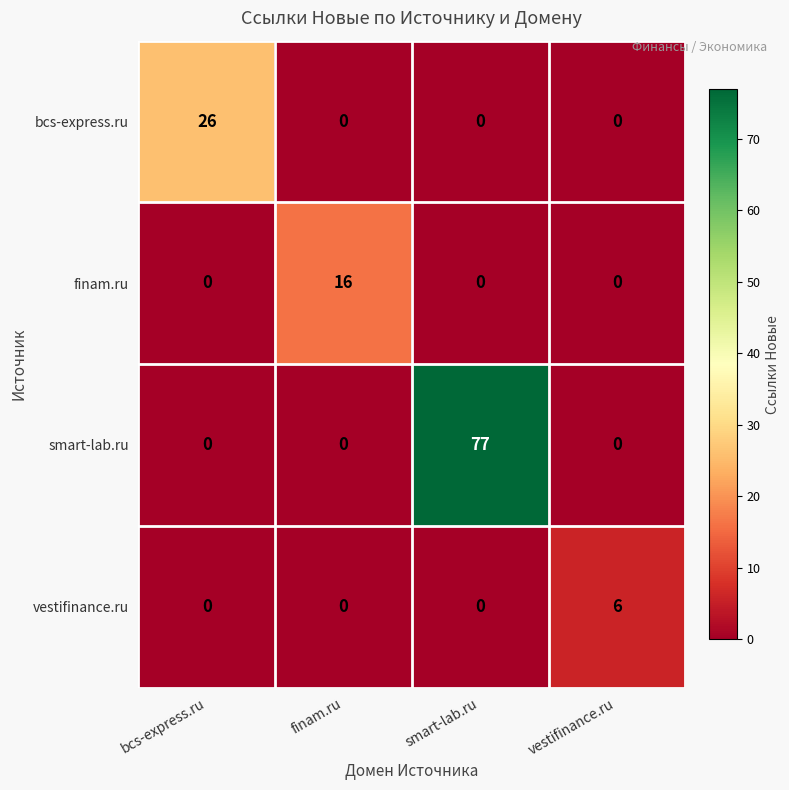

Which series has the largest total across all categories?

smart-lab.ru